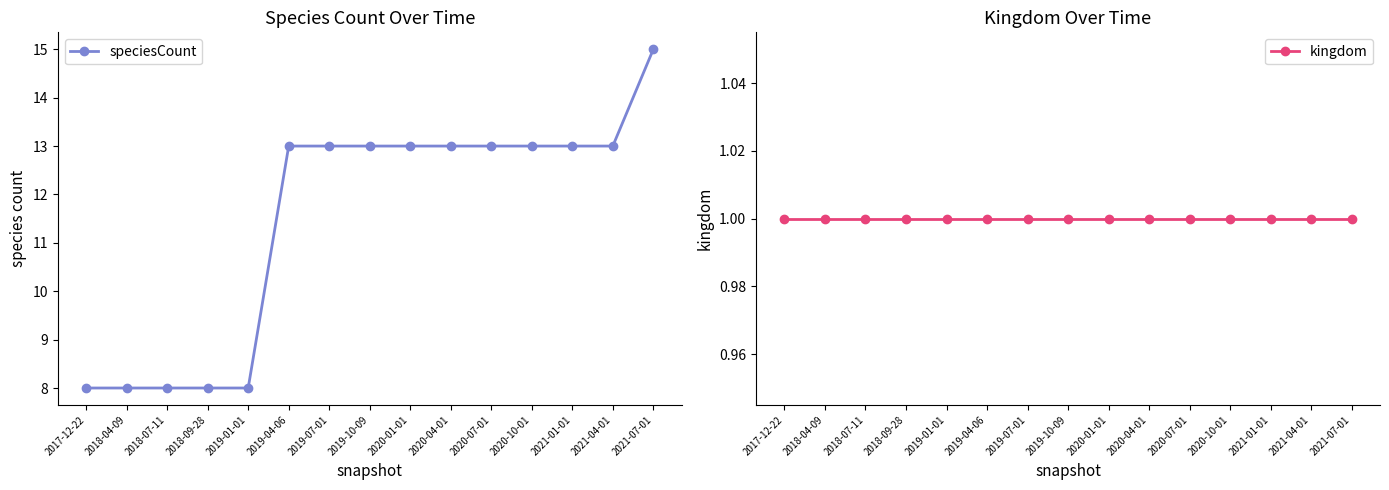

Which category has the highest value in the speciesCount series?

2021-07-01